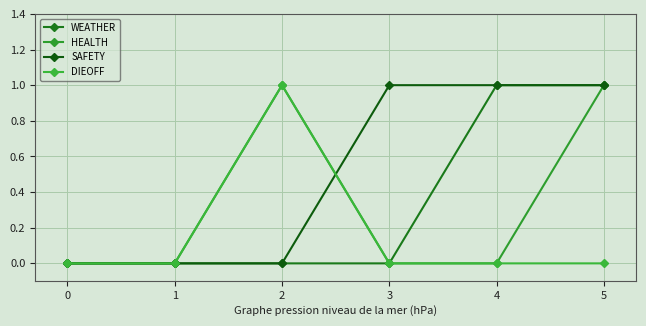

List the series in order of their peak value, lowest first.

WEATHER, HEALTH, SAFETY, DIEOFF